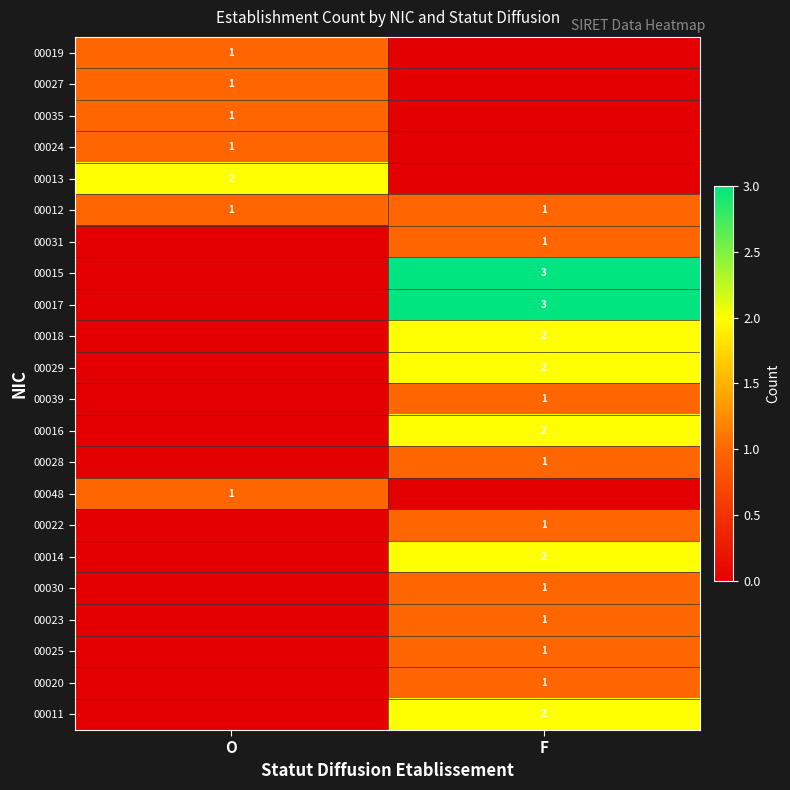

Is it true that 00024 equals 1 at O?

True